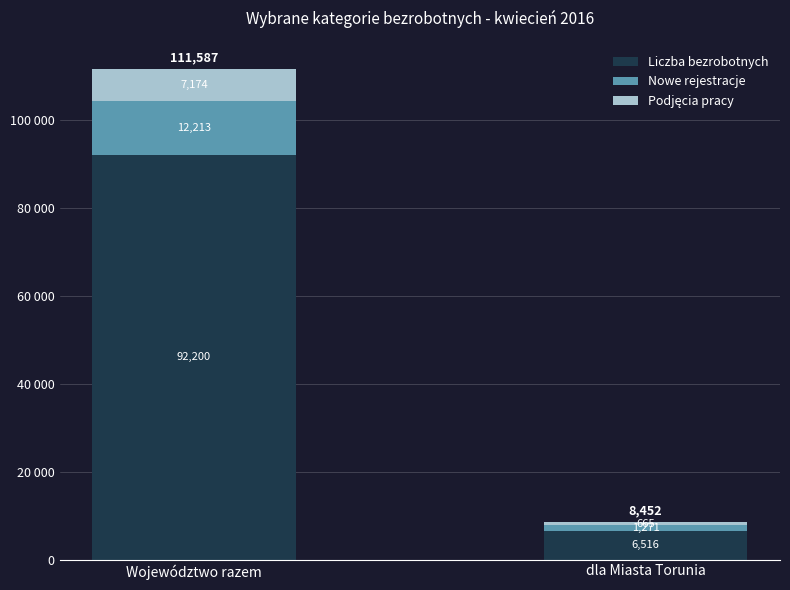

Is it true that Podjęcia pracy equals 12569 at Województwo razem?

False